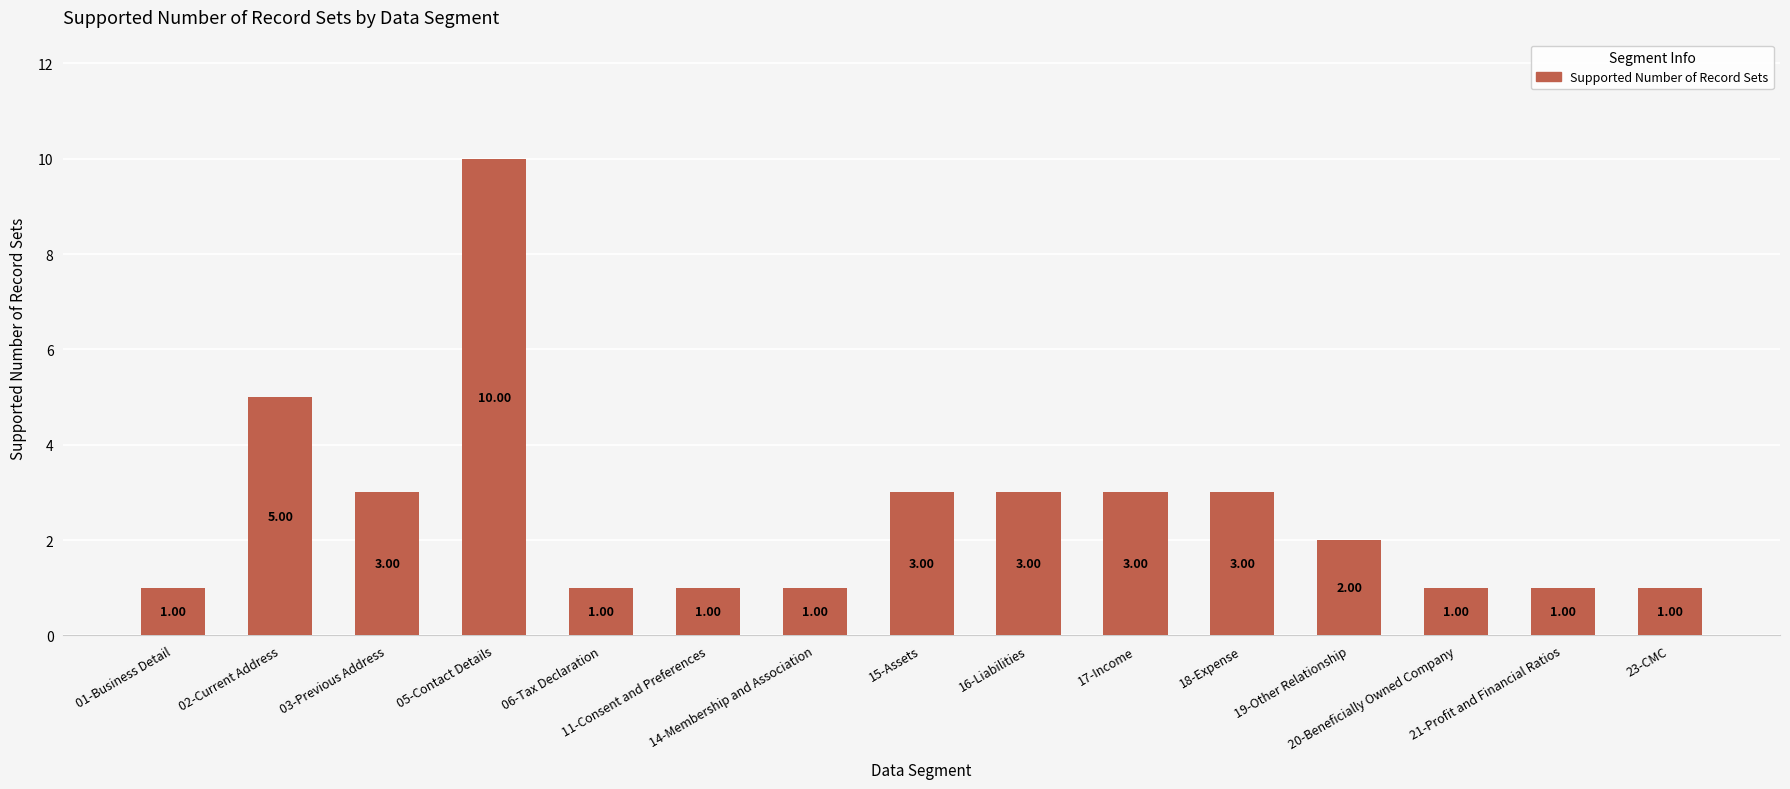

What is the difference between the maximum and minimum values?

9